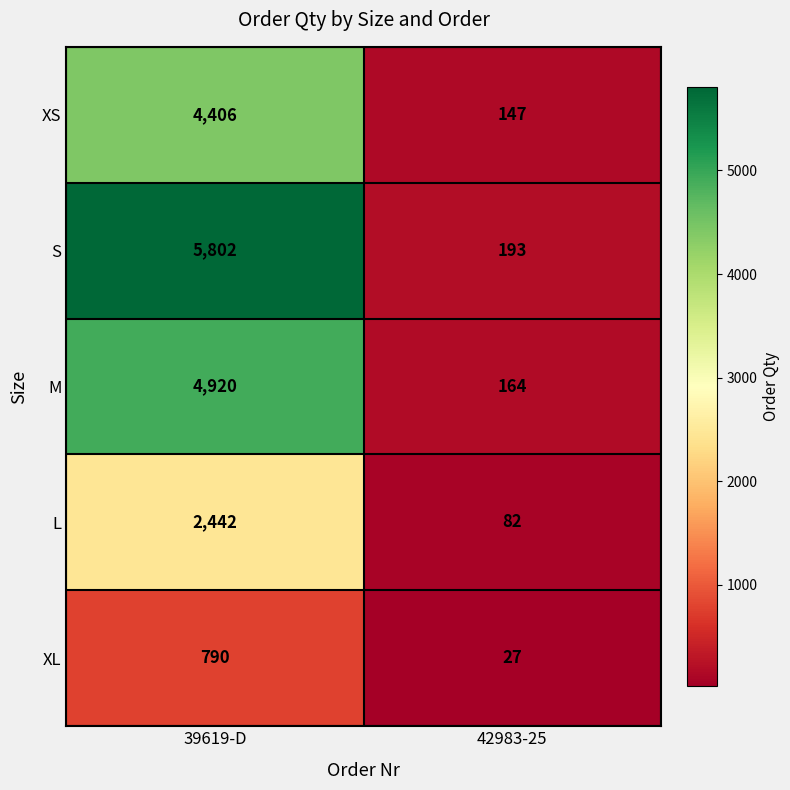

What is the approximate value of M at 39619-D, to the nearest 100?

4900